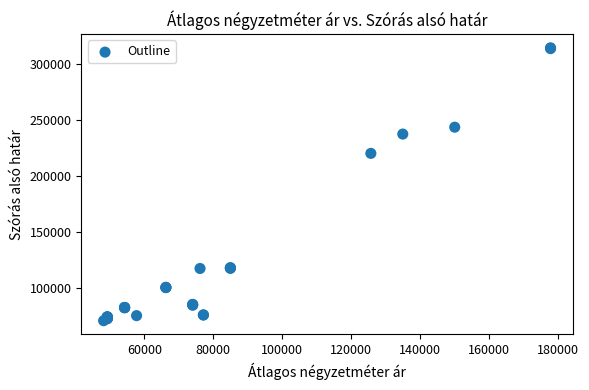

What Y value in the scatter plot is closest to 192643?

220119